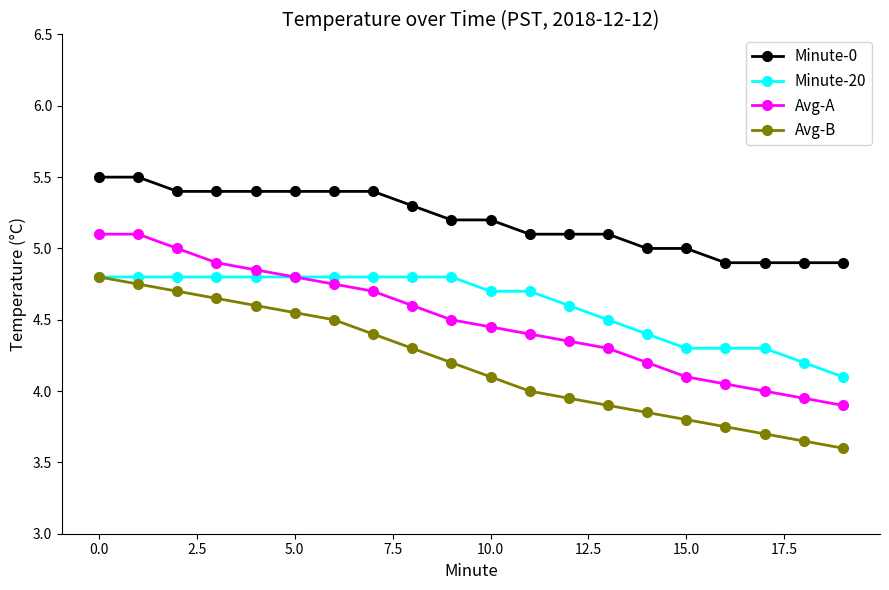

What is the lowest value of the Minute-20 series?

4.1